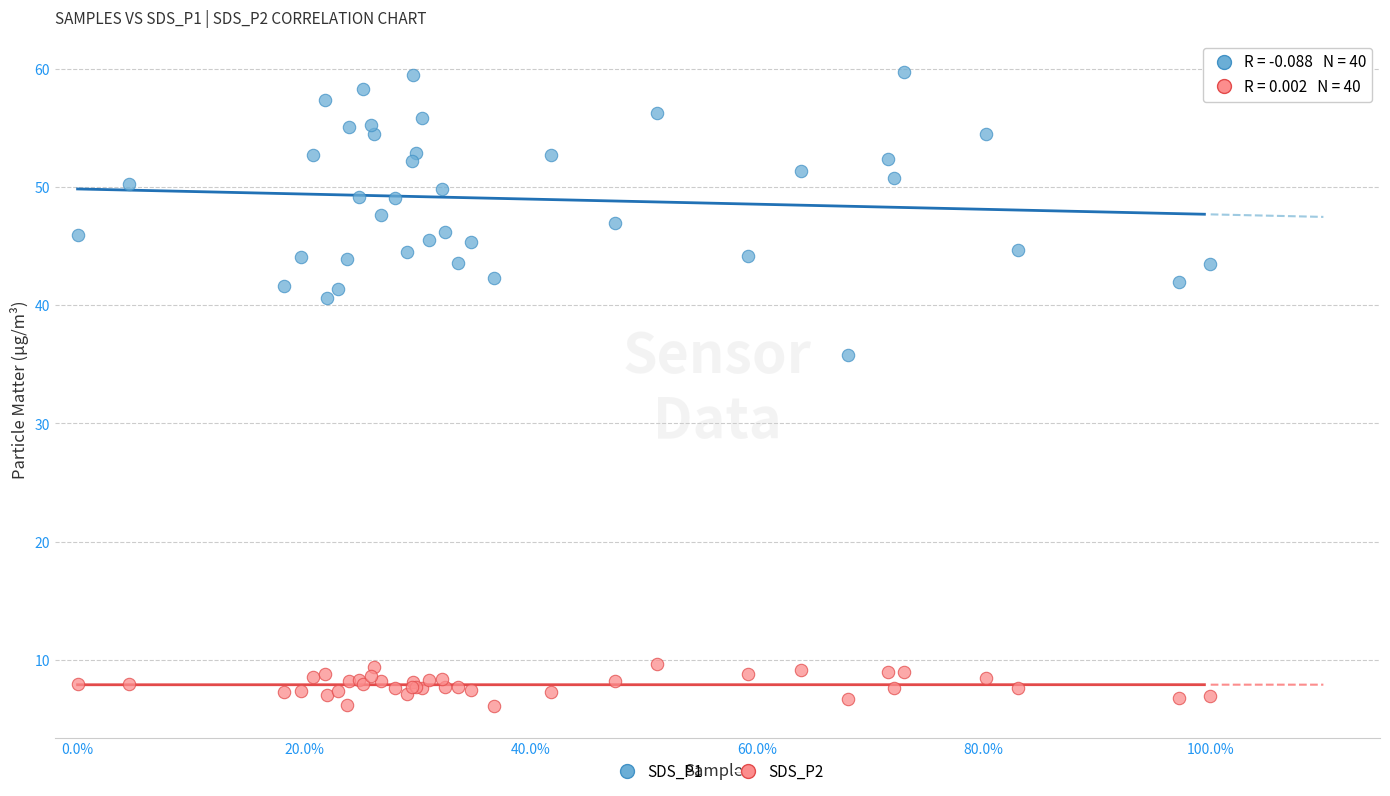

Which series has the widest spread of Y values?

SDS_P1